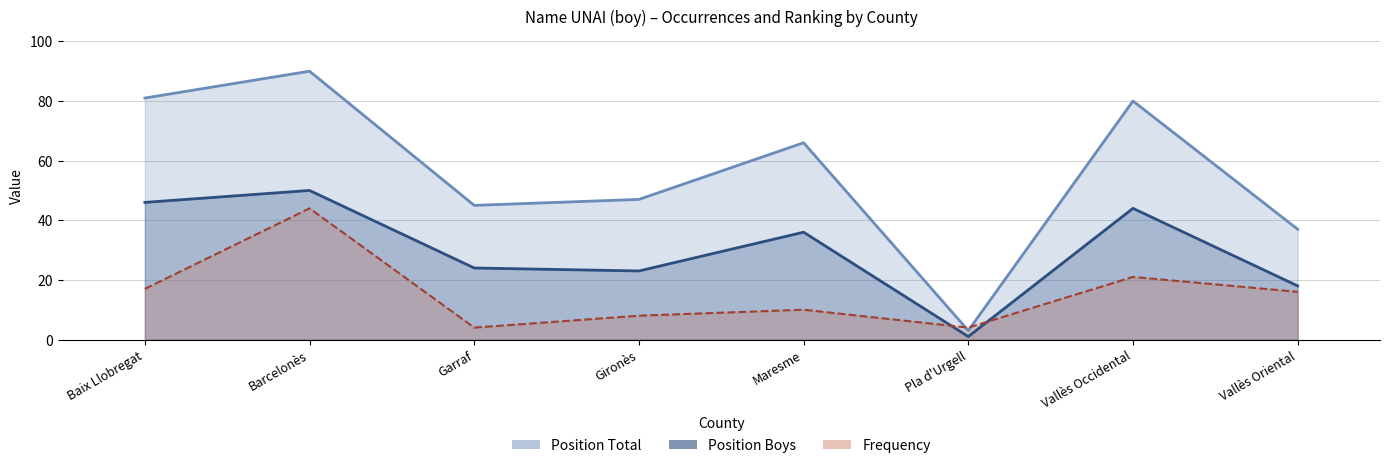

The Position Total series shows 19 at Gironès. True or false?

False